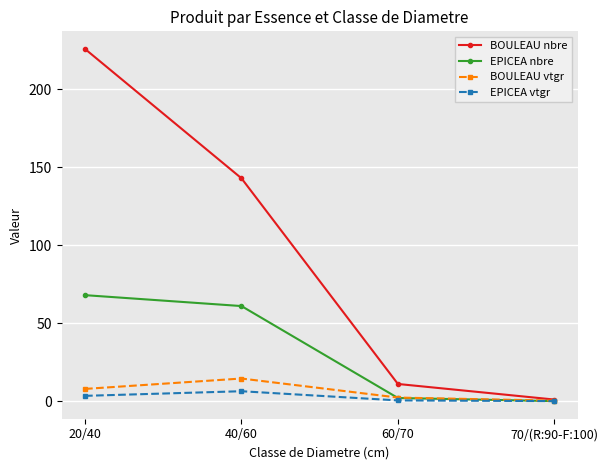

At which label is EPICEA nbre closest to 34?

40/60